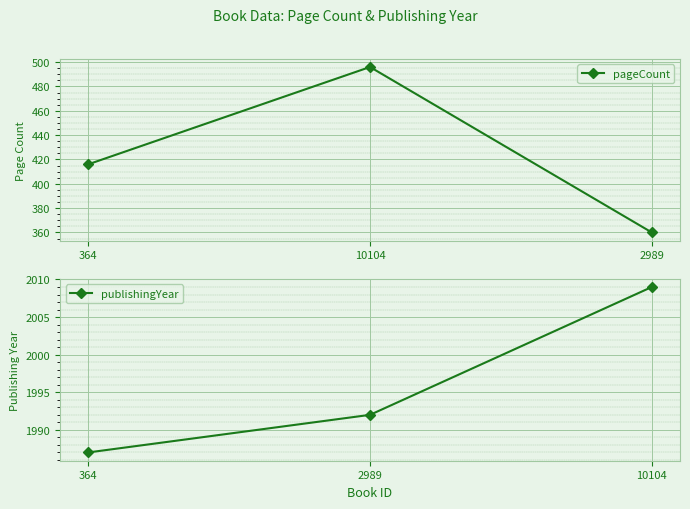

Count the pageCount values in the range 360 to 496.

3